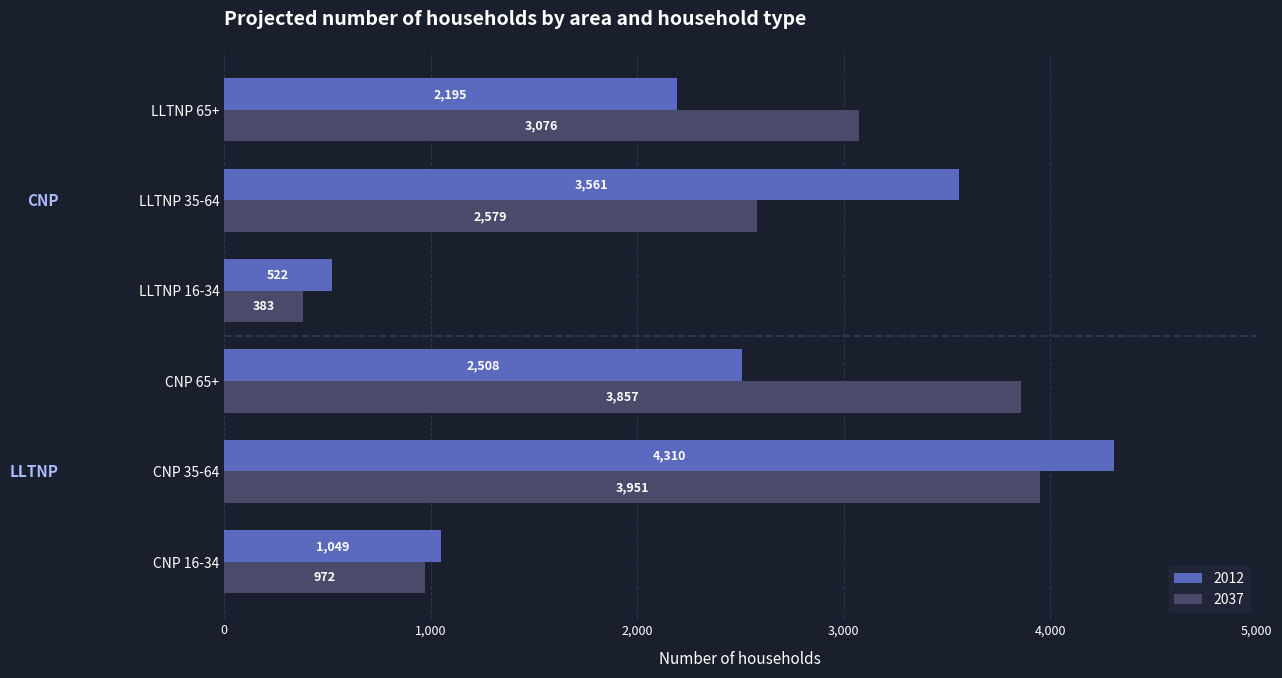

What are all the series names shown in the legend?

2012, 2037